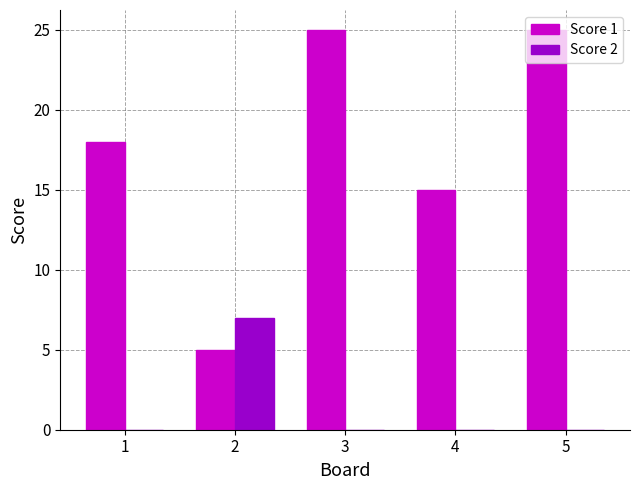

How many groups of bars are there?

5